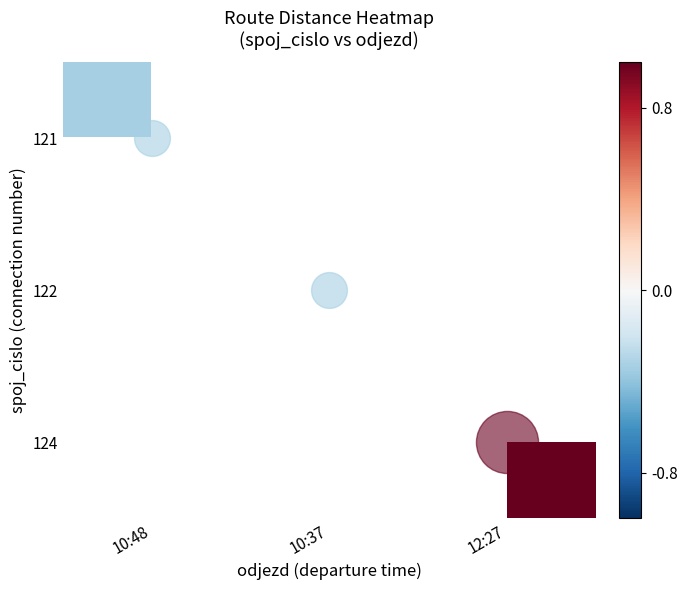

True or false: 122 has a value of -0.6 at 10:37.

False